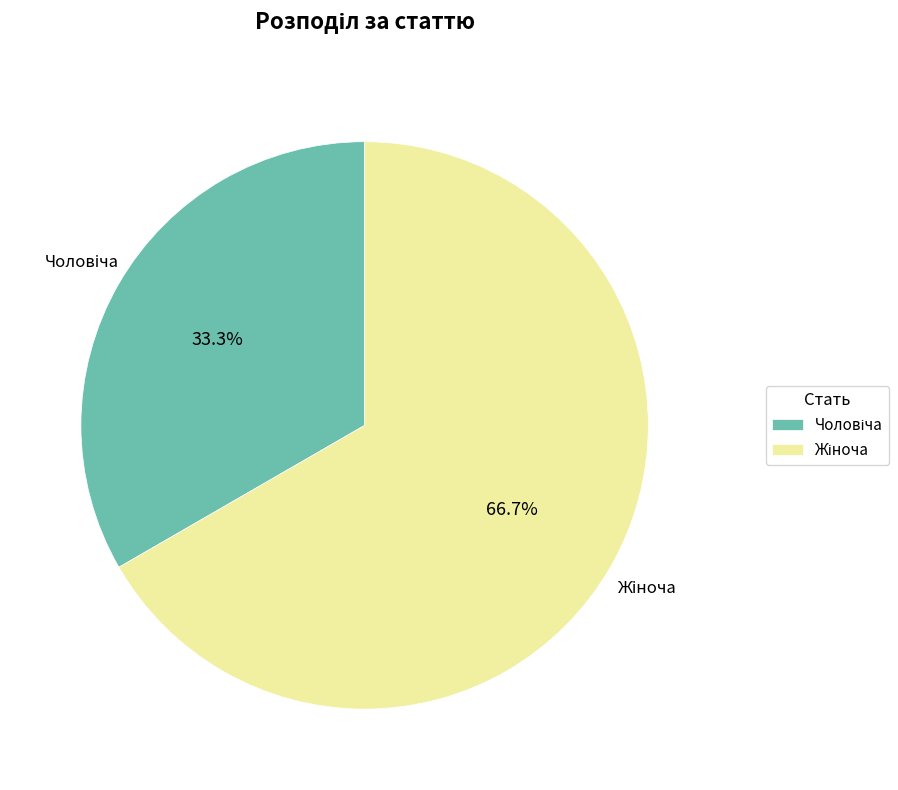

Is there any slice that represents more than half of the pie?

Yes